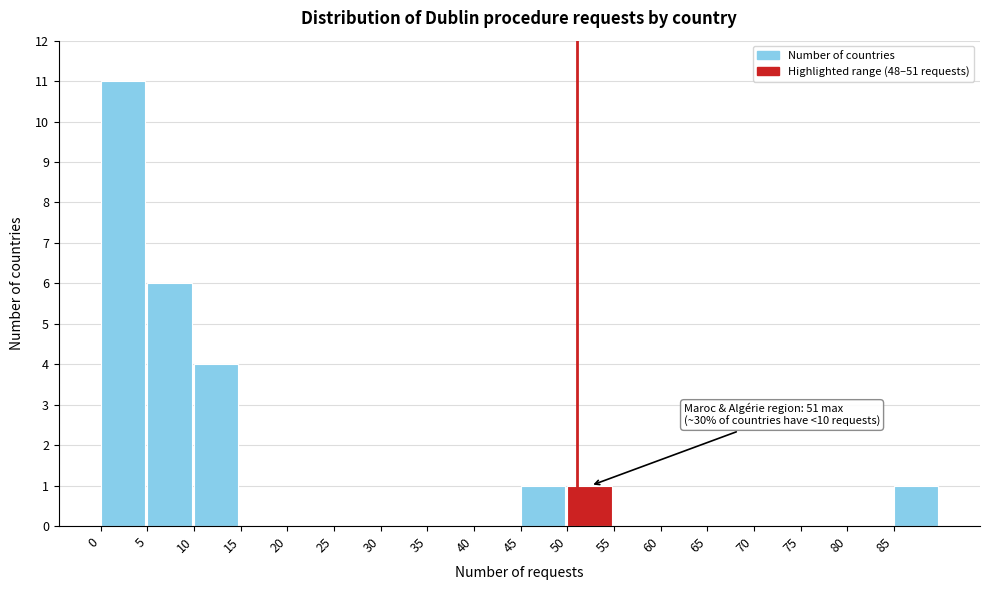

Which range on the x-axis has the tallest bar?

0 to 5